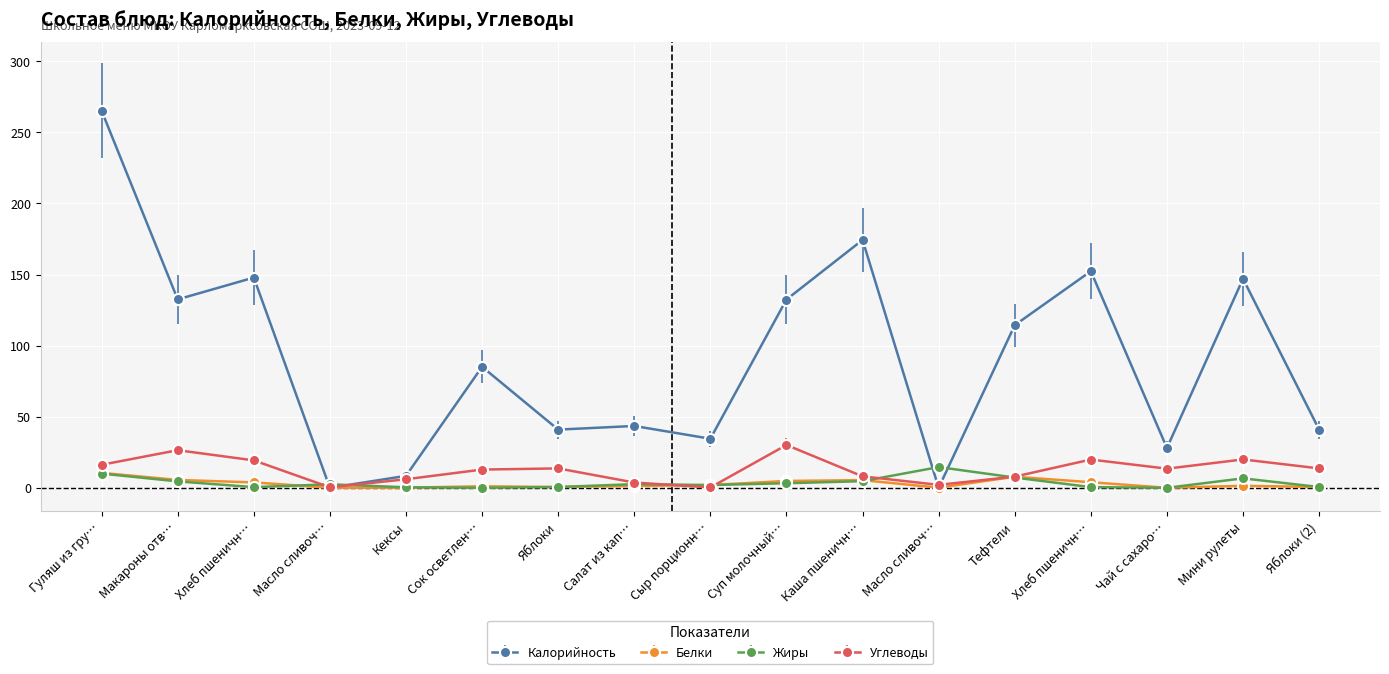

Is it true that Белки equals 0.7 at Яблоки?

False